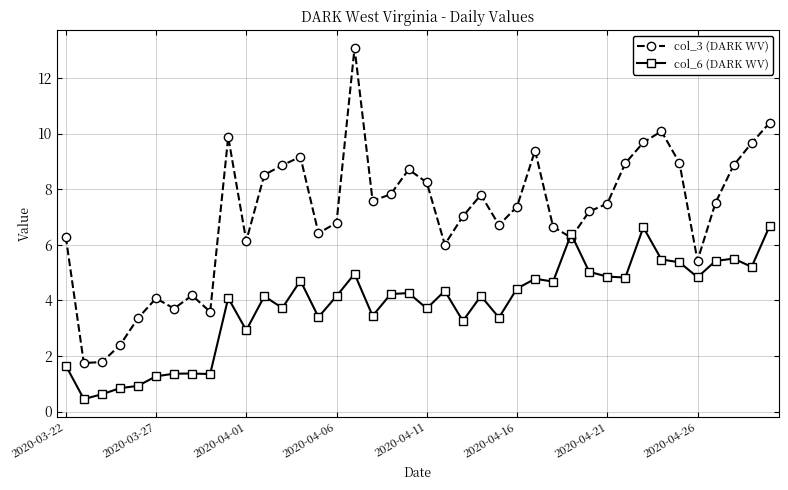

Which series has the largest total across all categories?

col_3 (DARK WV)